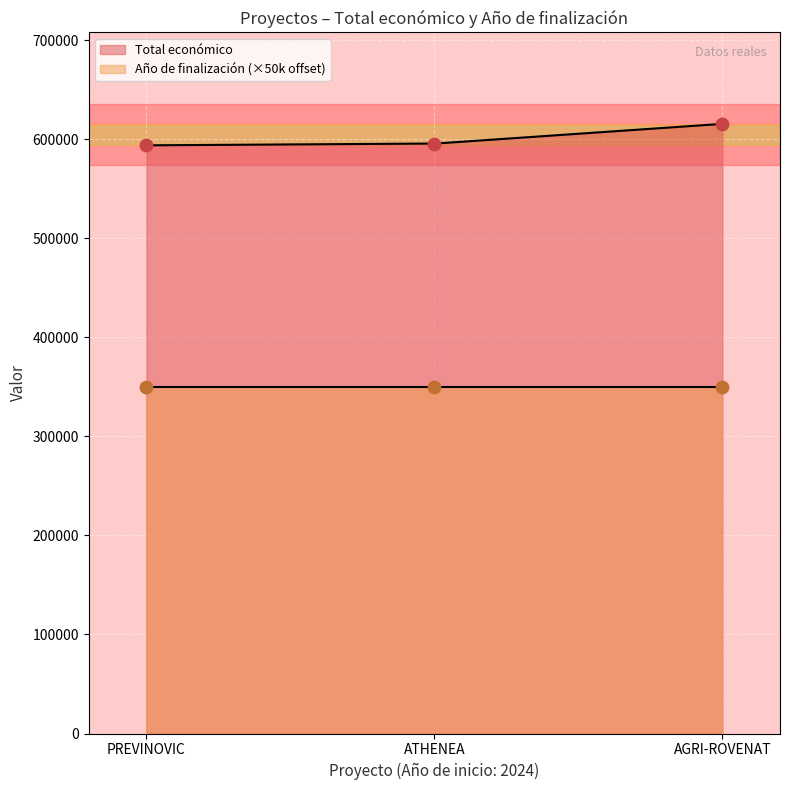

What is the maximum value for Total económico?

615375.0